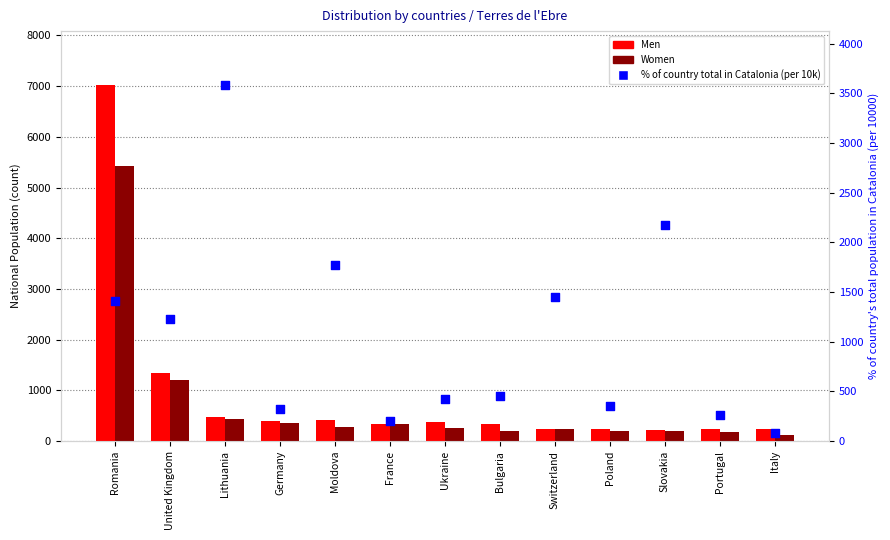

Which series reaches the minimum Y coordinate?

% of country total in Catalonia (per 10k)